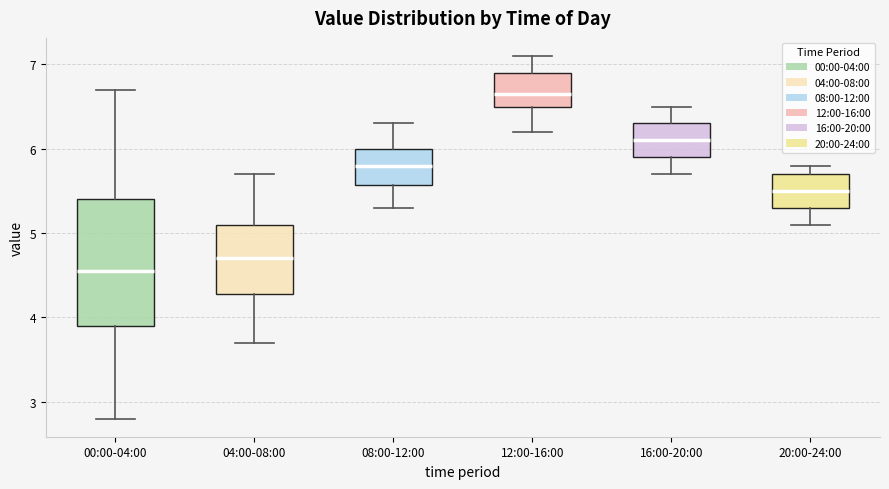

Reading left to right, transcribe this box plot: for each box, give where its median line is, the range the box spans, and where its two whiskers end, as read against the y-axis. The values are not printed on the chart, so give them approximately, as read against the axis.

00:00-04:00: median 4.6, box 3.9 to 5.4, whiskers 2.8 to 6.7
04:00-08:00: median 4.7, box 4.3 to 5.1, whiskers 3.7 to 5.7
08:00-12:00: median 5.8, box 5.6 to 6.0, whiskers 5.3 to 6.3
12:00-16:00: median 6.7, box 6.5 to 6.9, whiskers 6.2 to 7.1
16:00-20:00: median 6.1, box 5.9 to 6.3, whiskers 5.7 to 6.5
20:00-24:00: median 5.5, box 5.3 to 5.7, whiskers 5.1 to 5.8